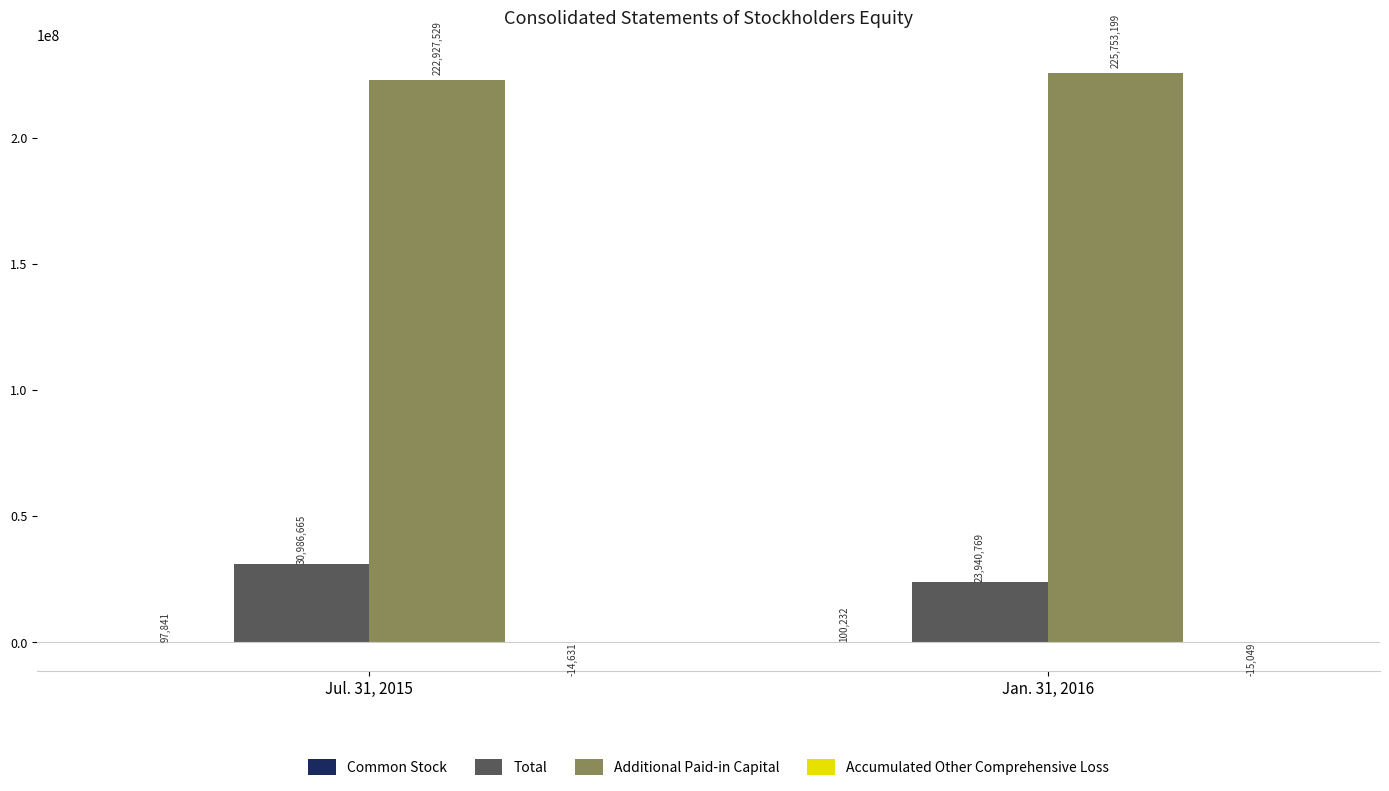

At which category is the sum across all series the highest?

Jul. 31, 2015